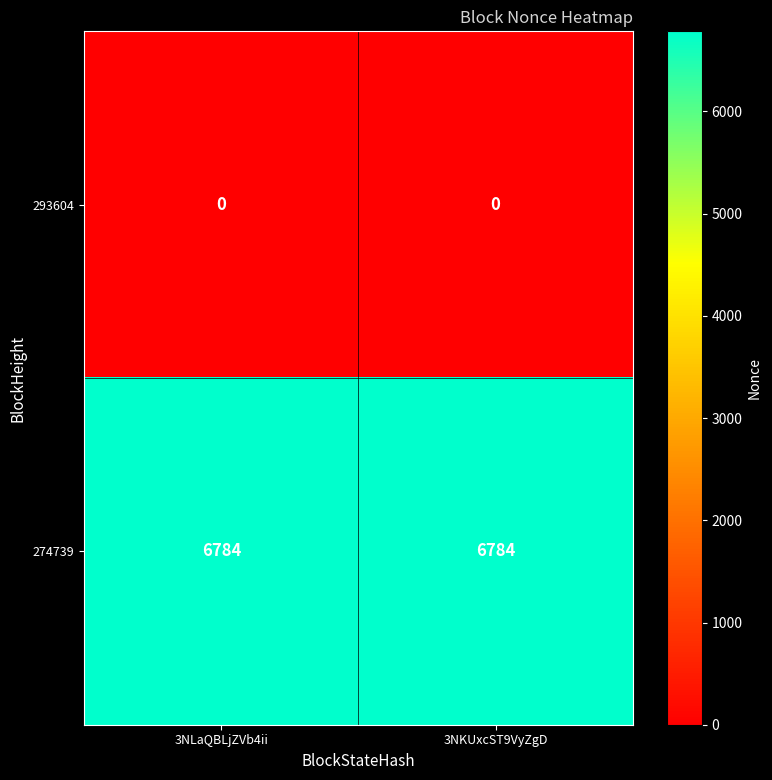

What is the difference between the highest and lowest values at 3NKUxcST9VyZgD?

6784